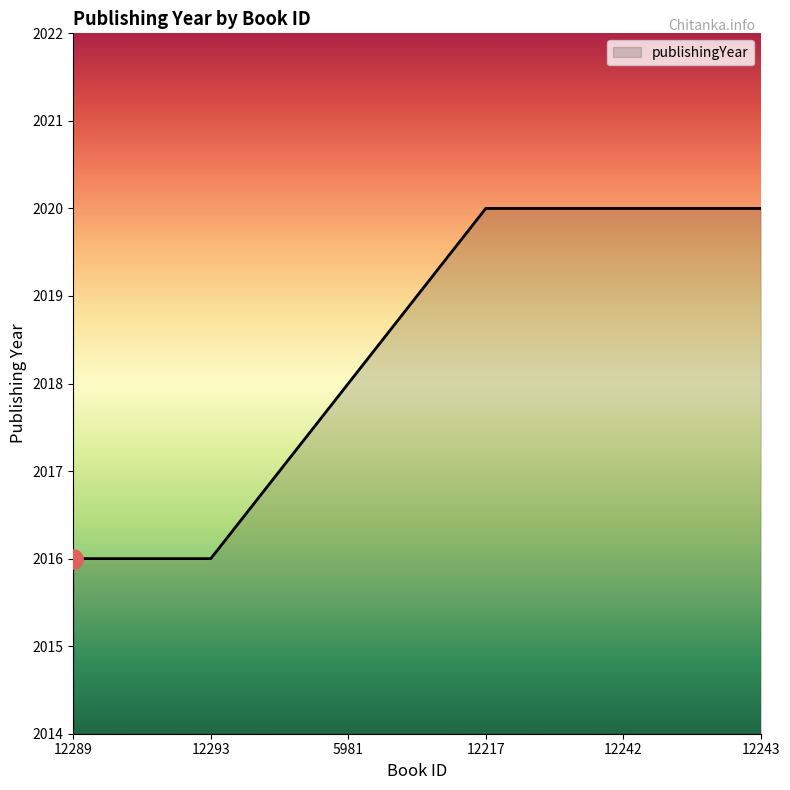

True or false: there are more than 1 points higher than both neighbors.

False